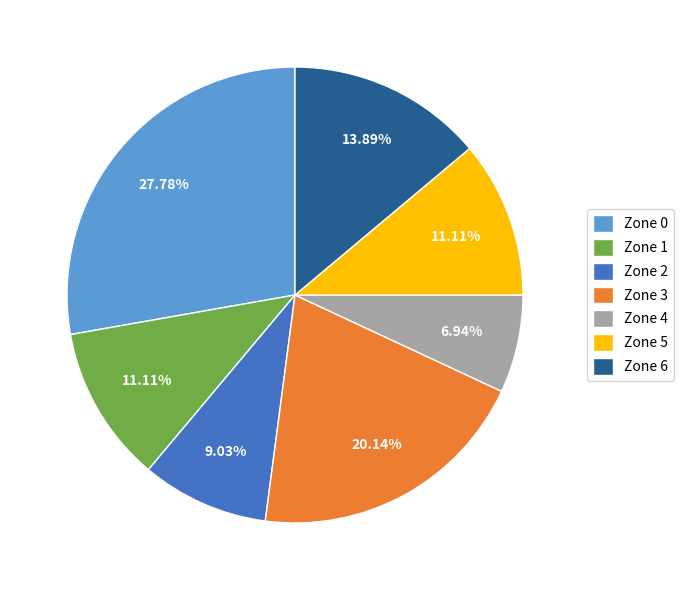

What percentage is the Zone 6 slice, to the nearest percent?

14%